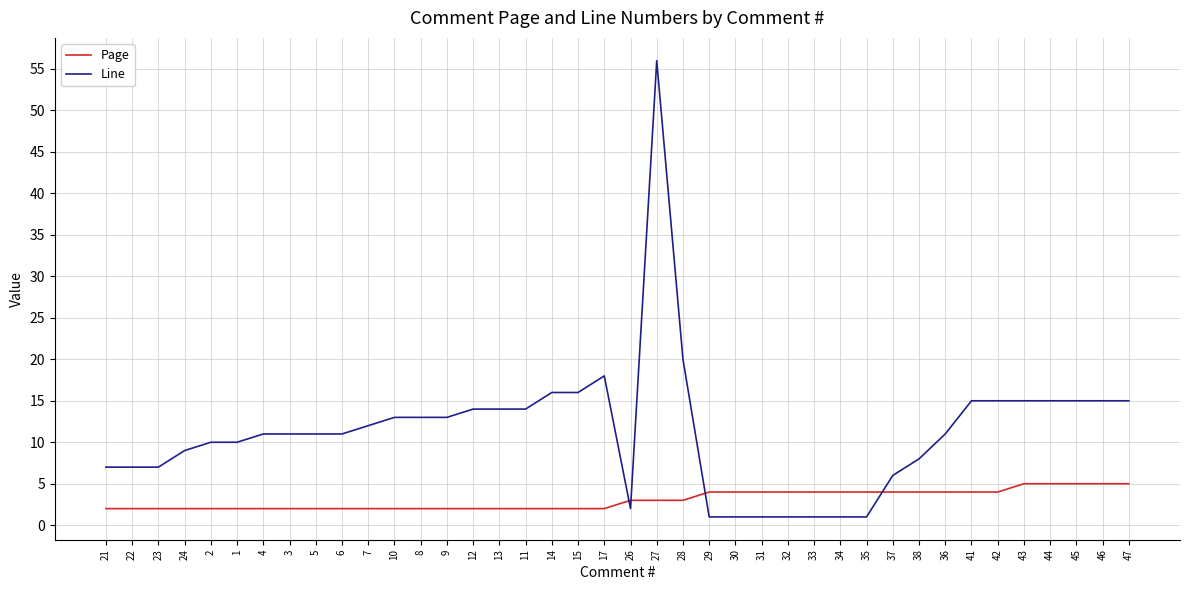

Which label corresponds to the largest value in the chart?

27